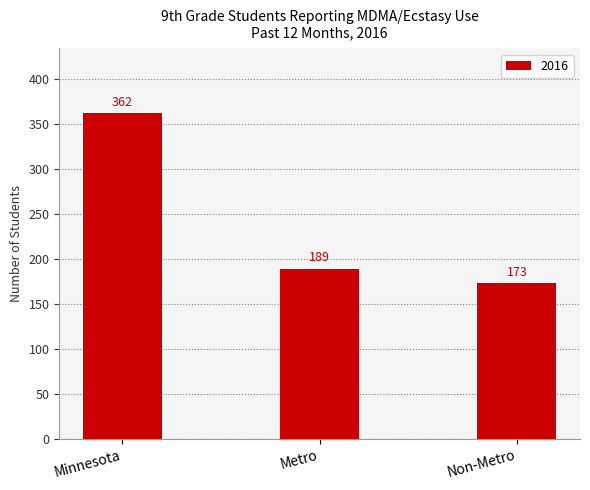

Which label corresponds to the smallest value in the chart?

Non-Metro